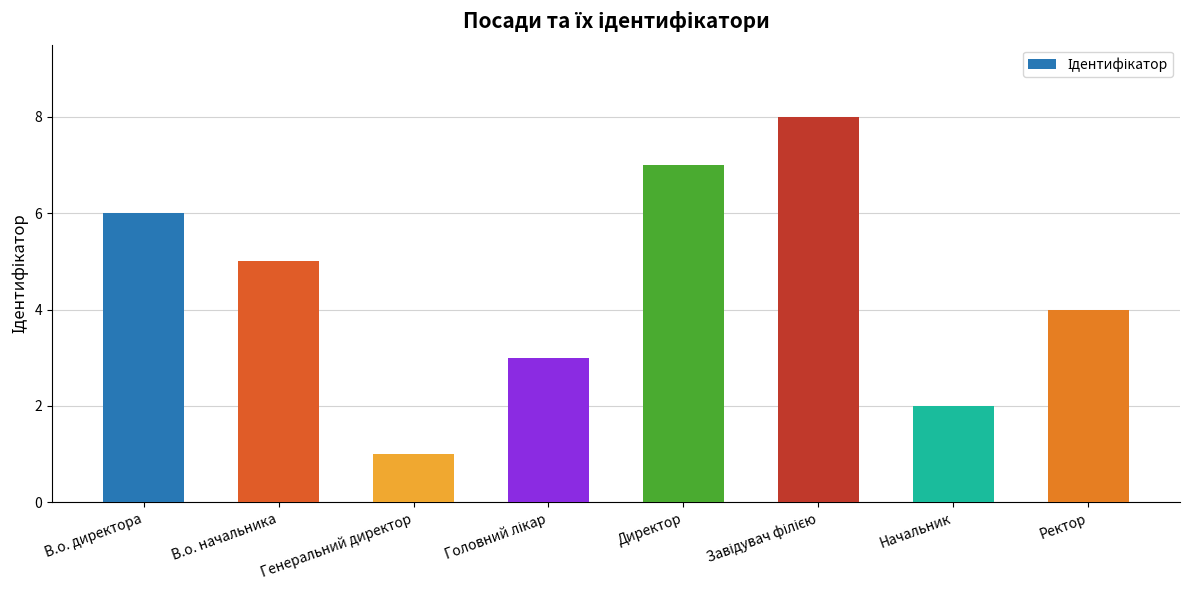

What is the label of the 7th bar from the left?

Начальник